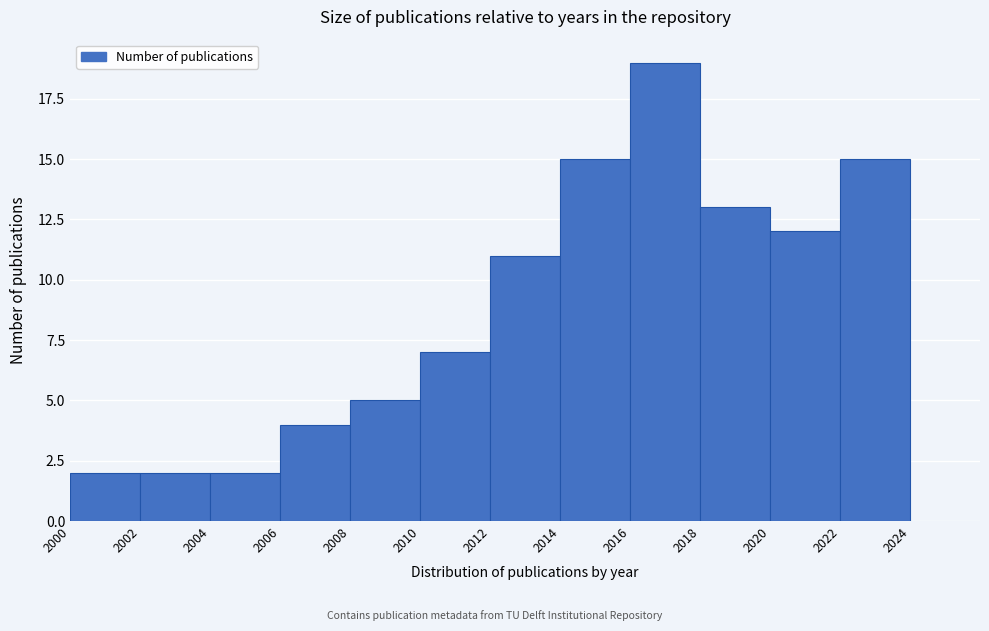

Reading left to right, transcribe this chart: for each bar, give the range it covers on the x-axis and its height. The values are not printed on the chart, so give them approximately, as read against the axis.

2000 to 2002: 2
2002 to 2004: 2
2004 to 2006: 2
2006 to 2008: 4
2008 to 2010: 5
2010 to 2012: 7
2012 to 2014: 11
2014 to 2016: 15
2016 to 2018: 19
2018 to 2020: 13
2020 to 2022: 12
2022 to 2024: 15